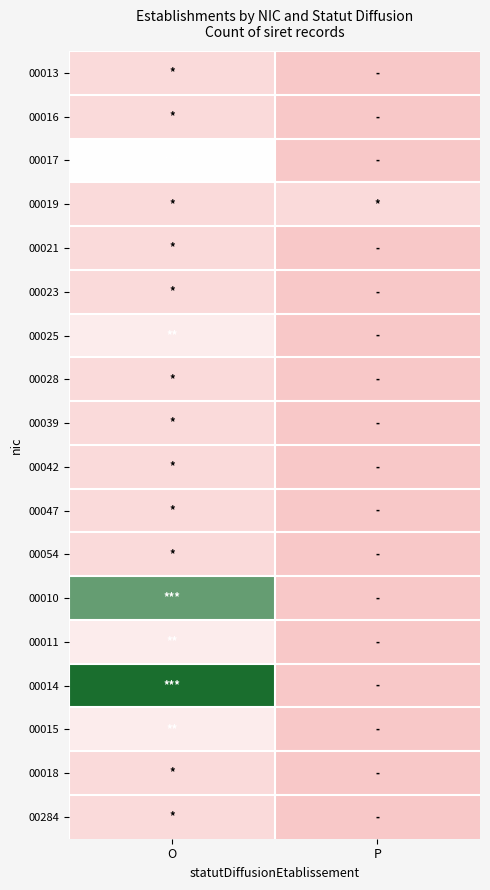

Rank the series by their maximum value, from lowest to highest.

00013, 00016, 00019, 00021, 00023, 00028, 00039, 00042, 00047, 00054, 00018, 00284, 00025, 00011, 00015, 00017, 00010, 00014